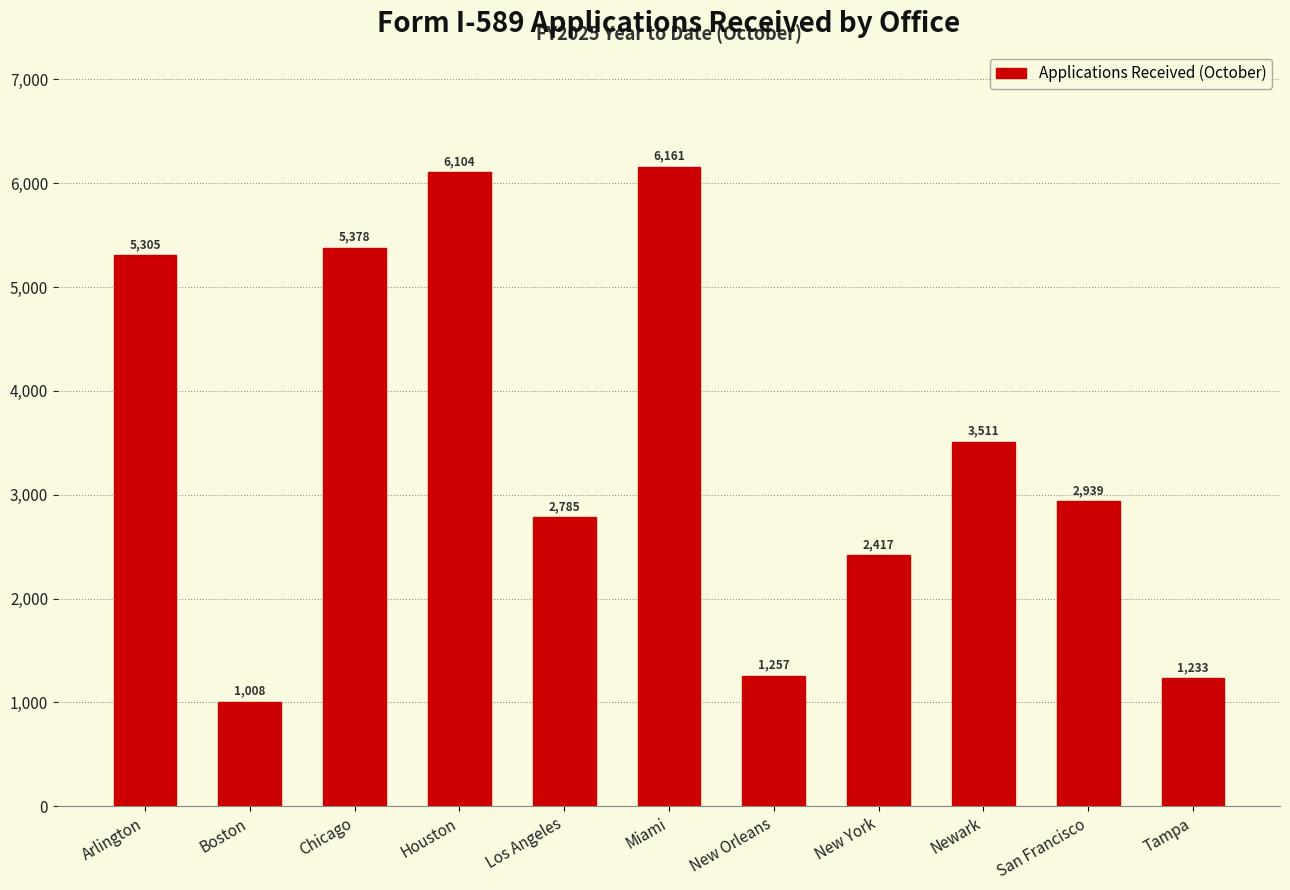

Reading right to left, list all the values displayed in this chart.

Tampa=1233	San Francisco=2939	Newark=3511	New York=2417	New Orleans=1257	Miami=6161	Los Angeles=2785	Houston=6104	Chicago=5378	Boston=1008	Arlington=5305